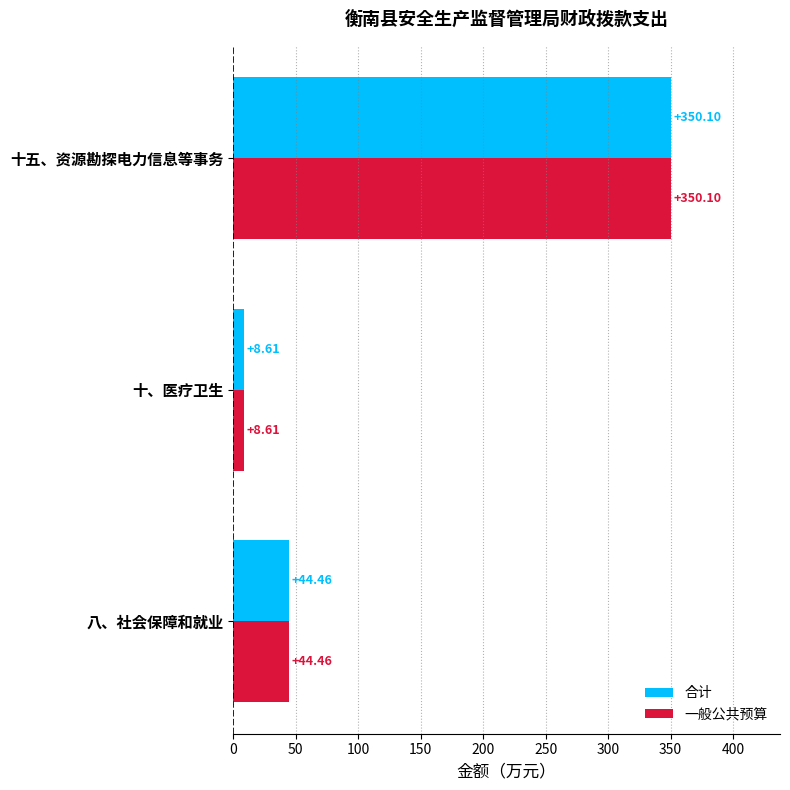

At which label does 一般公共预算 reach its minimum?

十、医疗卫生